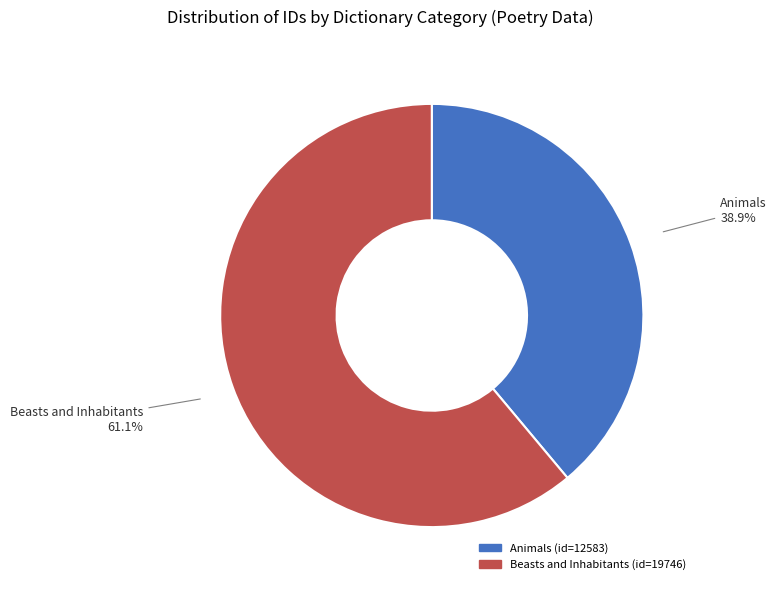

Is there a majority slice in this chart?

Yes